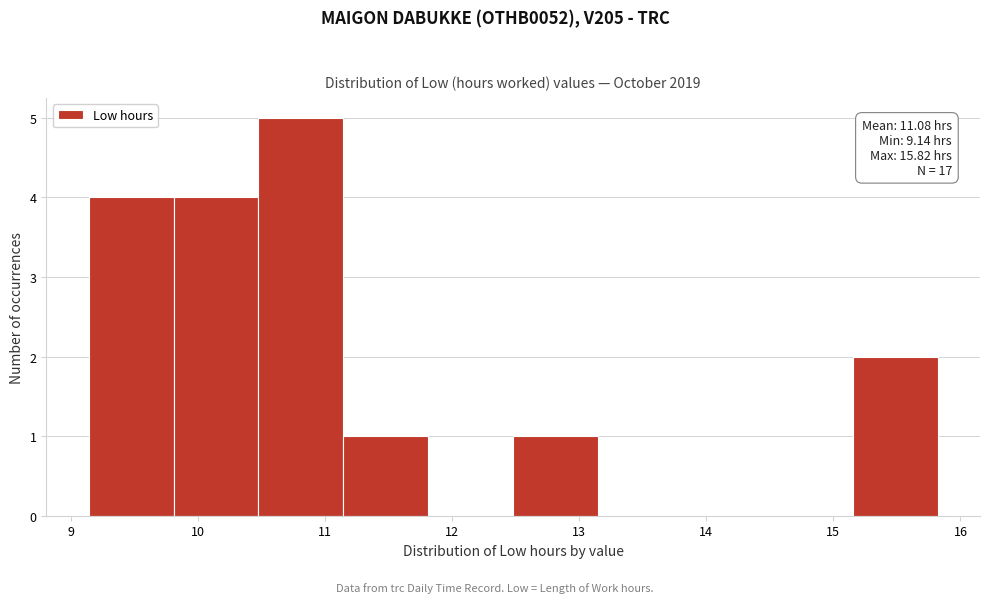

Over which range of the x-axis is the bar tallest?

10.5 to 11.1